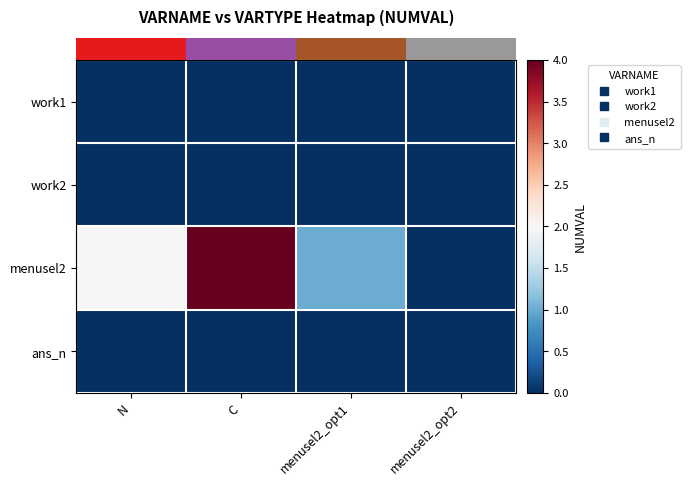

At how many categories does at least one series exceed 2?

1